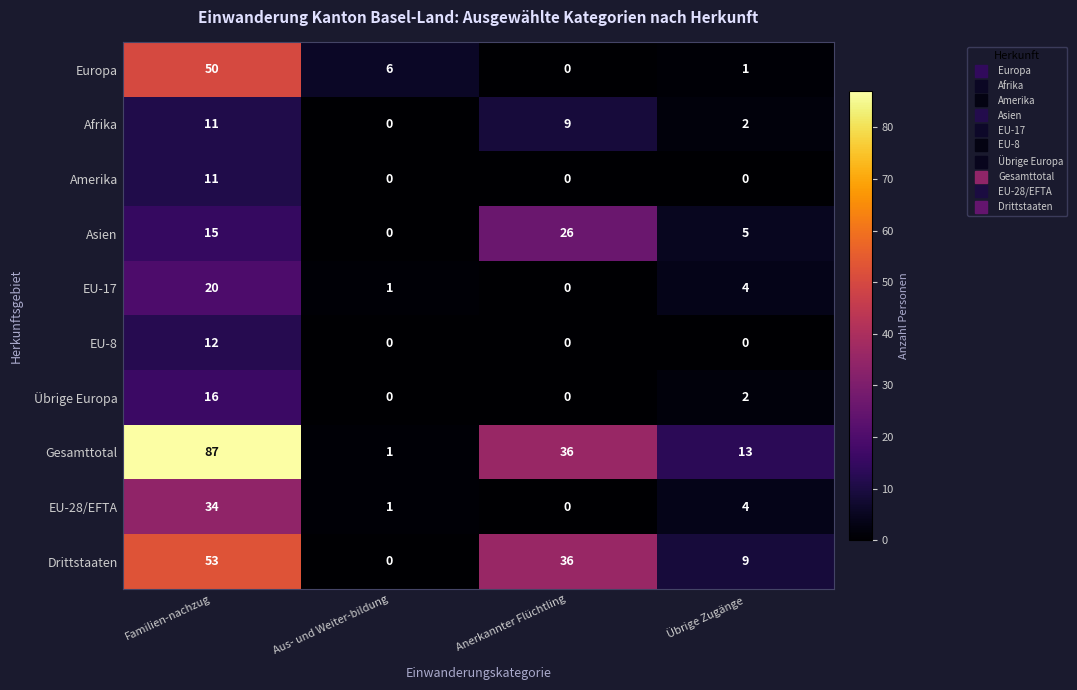

At which category is the sum across all series the highest?

Familien-nachzug